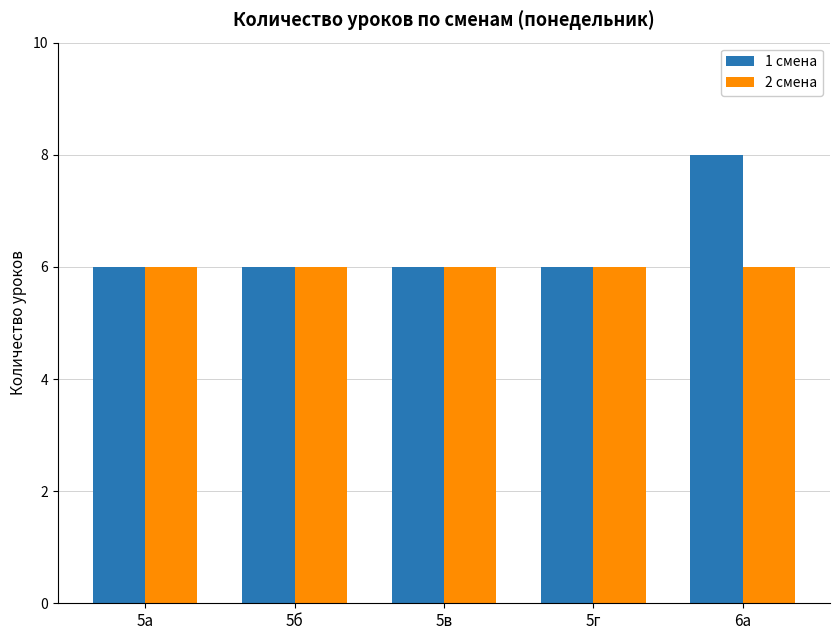

The 2 смена series shows 6 at 6а. True or false?

True